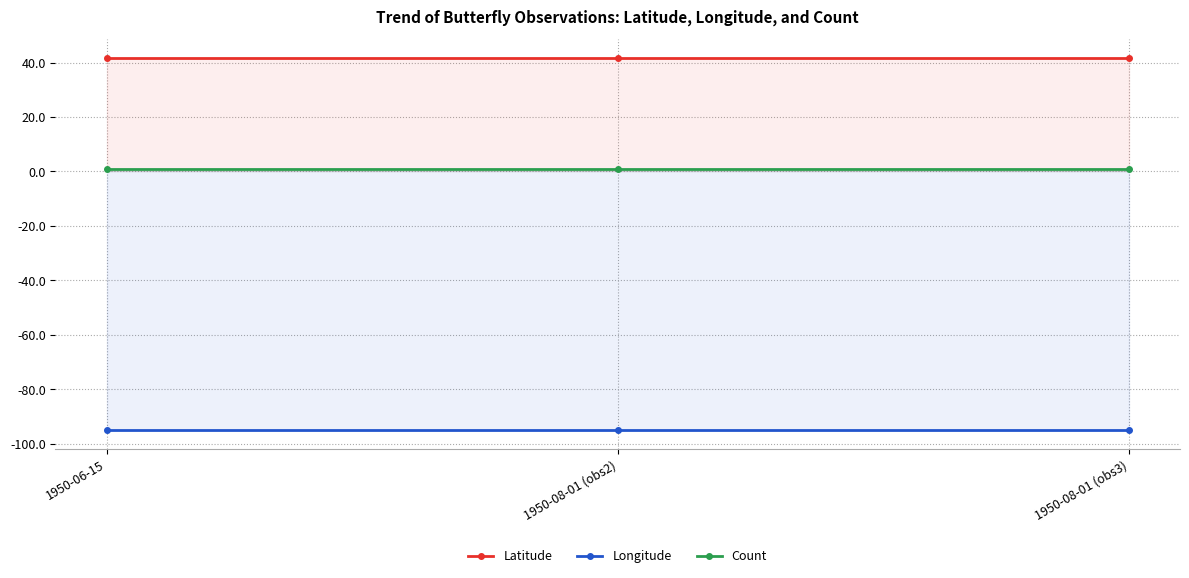

At how many categories does at least one series exceed -18?

3